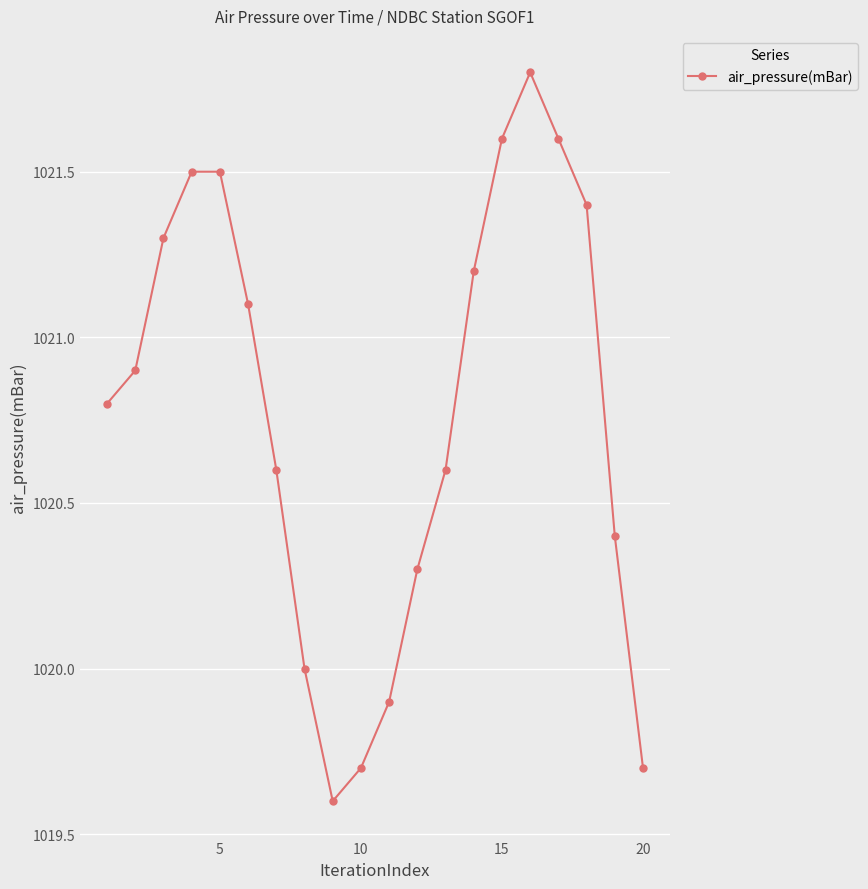

What is the difference between the maximum and second lowest values?

2.1